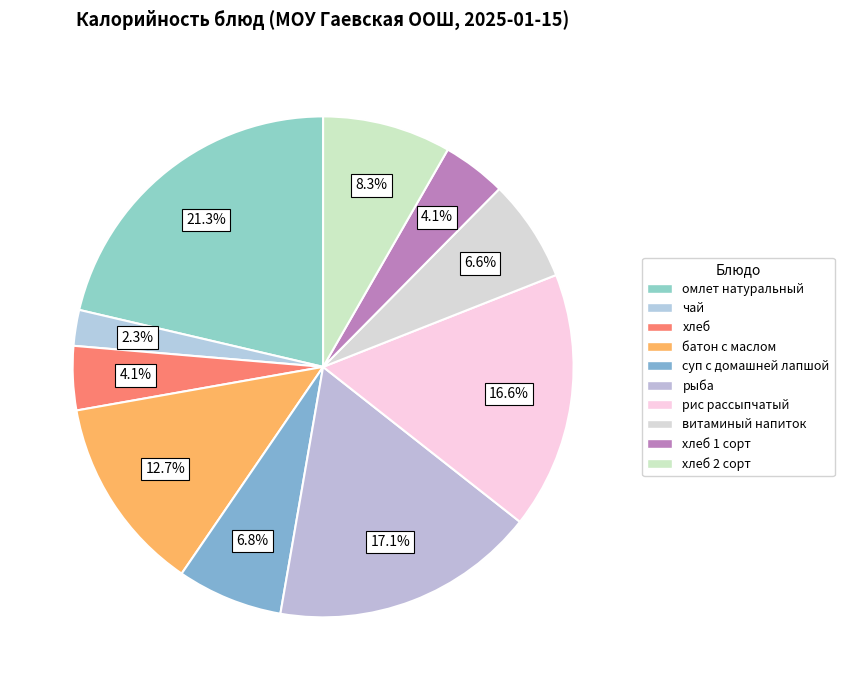

Count the number of slices in the pie.

10